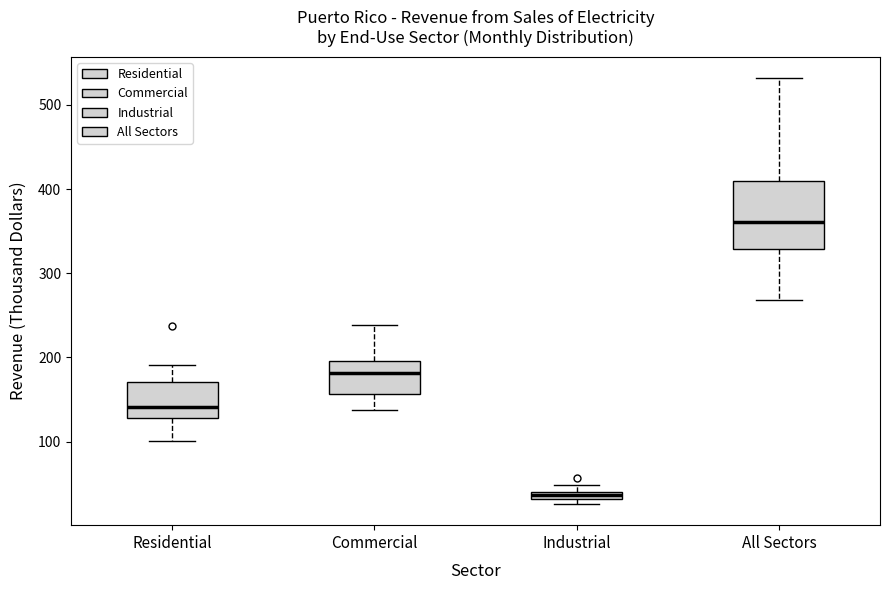

Which box's median line is the lowest?

Industrial